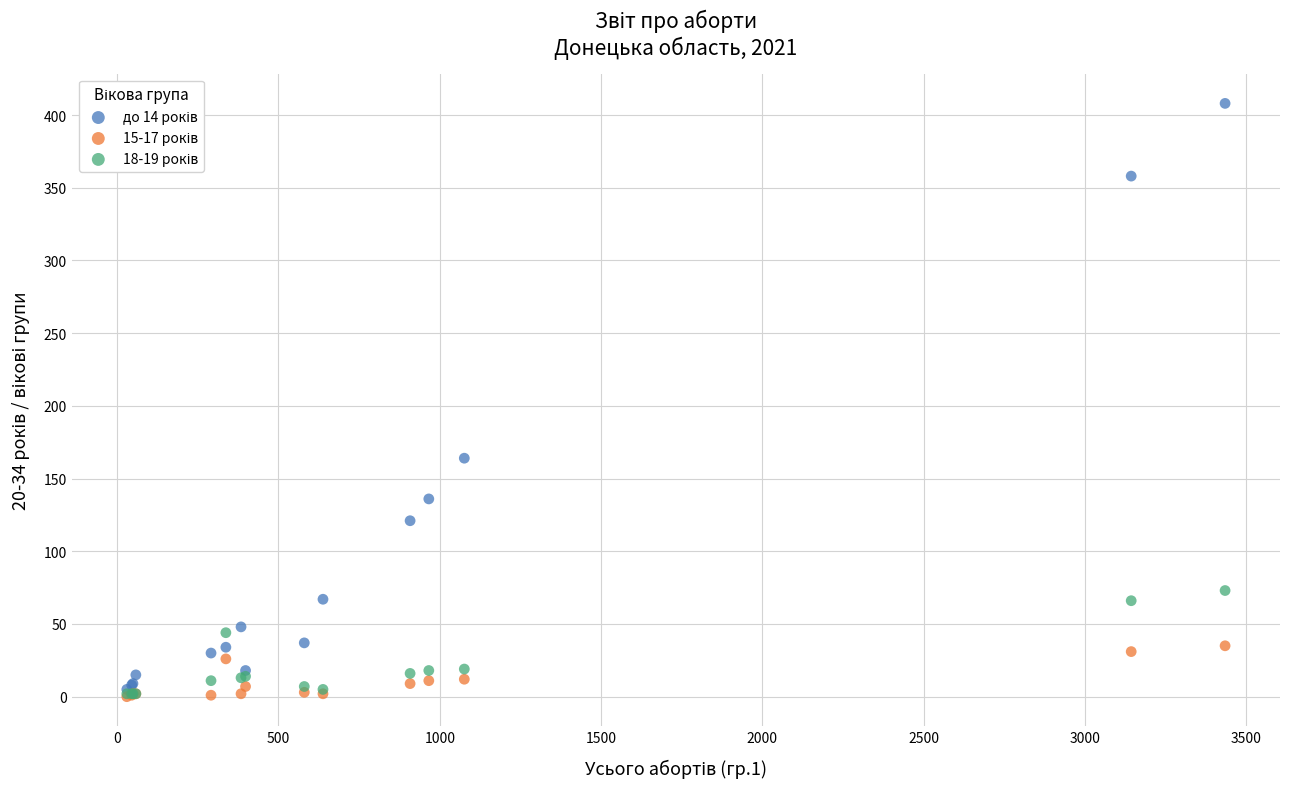

Across all series, what Y value is closest to 204?

164